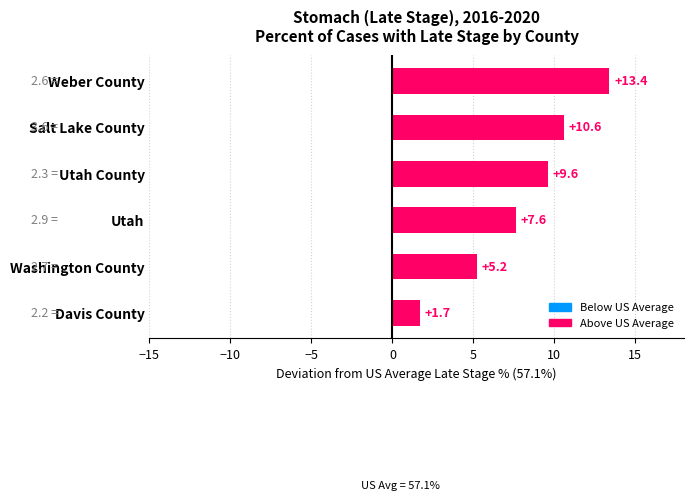

What is the value of the 4th bar from the top?

7.6